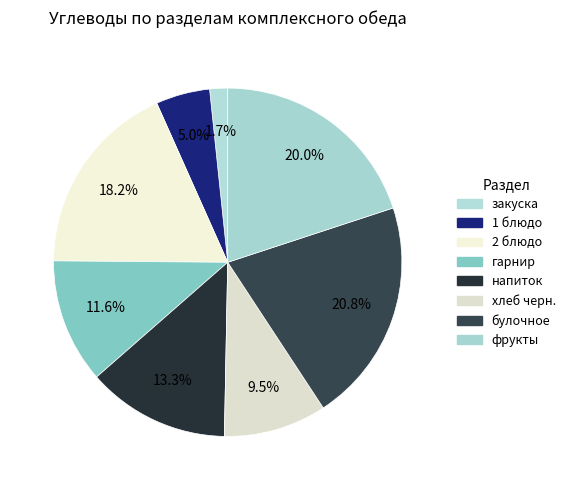

Rank the categories by value from highest to lowest.

булочное, фрукты, 2 блюдо, напиток, гарнир, хлеб черн., 1 блюдо, закуска